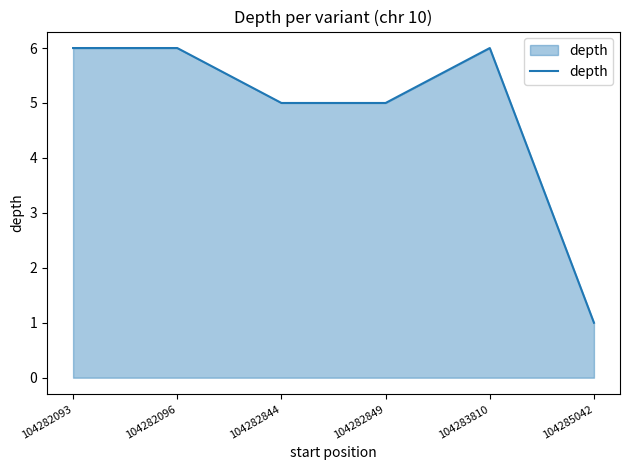

What is the difference between the maximum and minimum values?

5